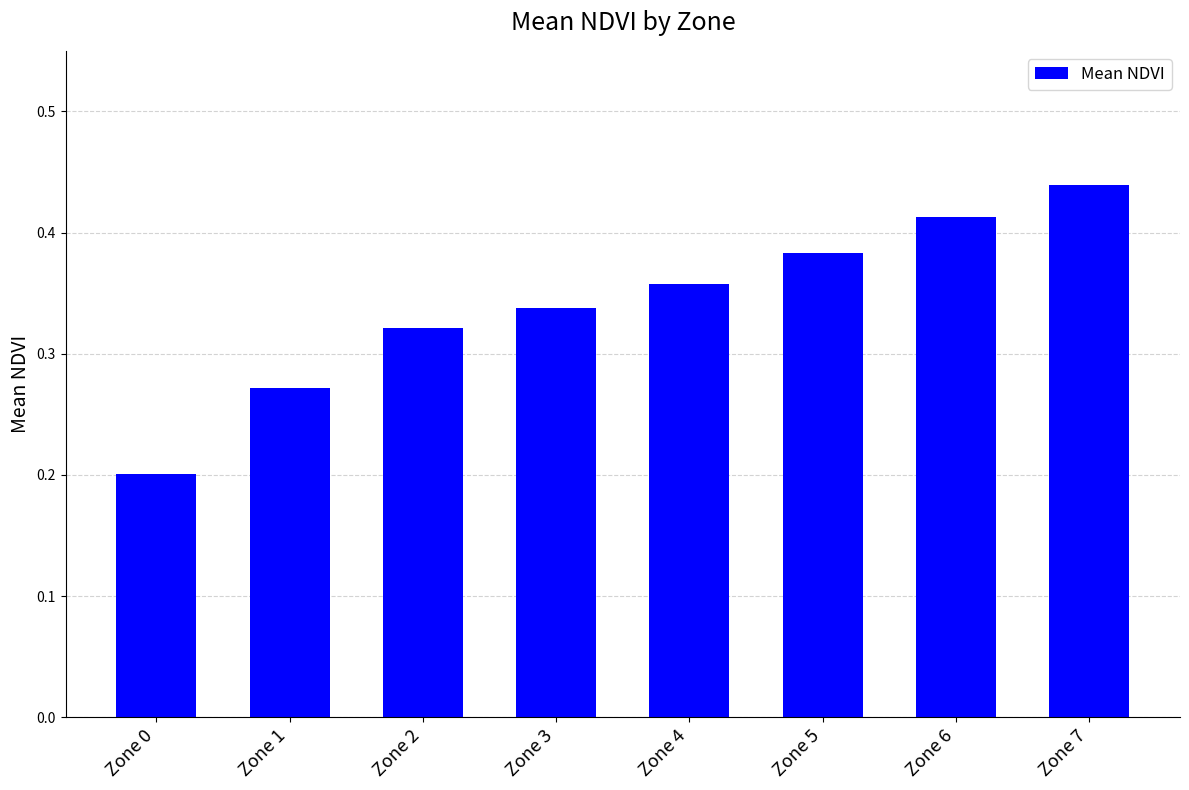

What is the sum of the values at Zone 0 and Zone 5?

0.6